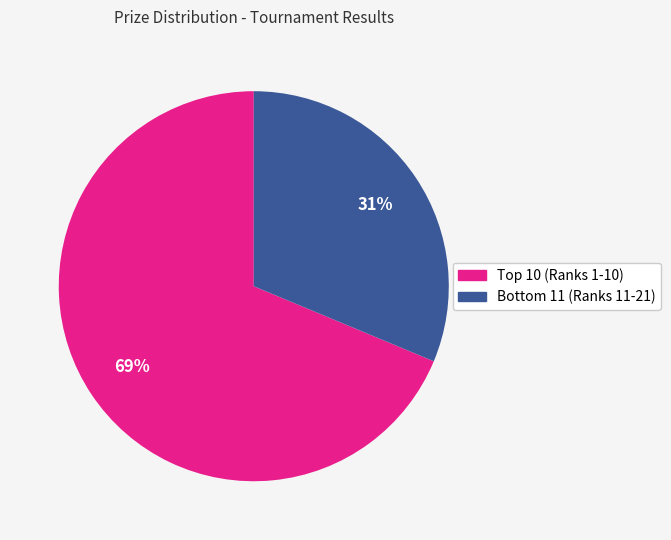

Does any single category account for the majority?

Yes